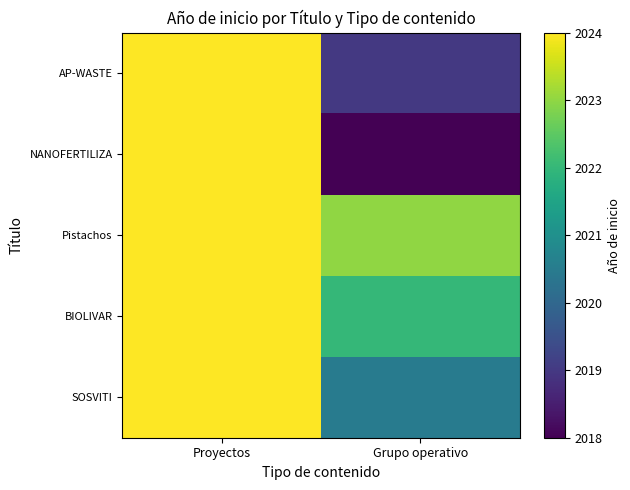

Reading left to right, what are all the values shown in this chart?

SOSVITI: Proyectos=2024.0	Grupo operativo=2020.5
BIOLIVAR: Proyectos=2024.0	Grupo operativo=2022.0
Pistachos: Proyectos=2024.0	Grupo operativo=2023.0
NANOFERTILIZA: Proyectos=2024.0	Grupo operativo=2018.0
AP-WASTE: Proyectos=2024.0	Grupo operativo=2019.0